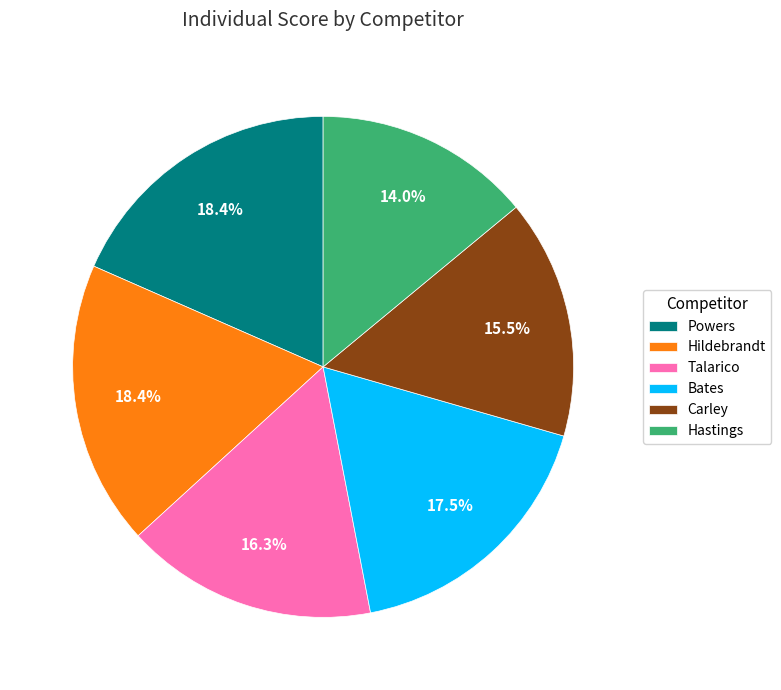

Is Talarico the majority of the pie?

No